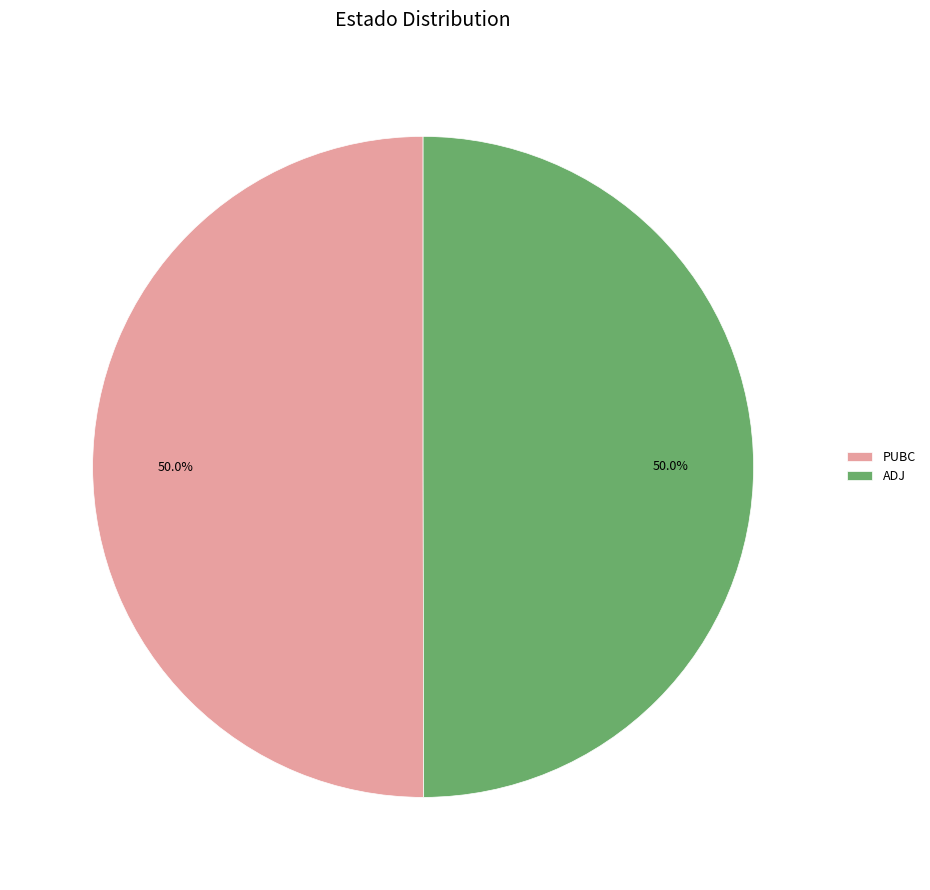

Approximately how many times larger is the value at ADJ compared to PUBC?

1.0